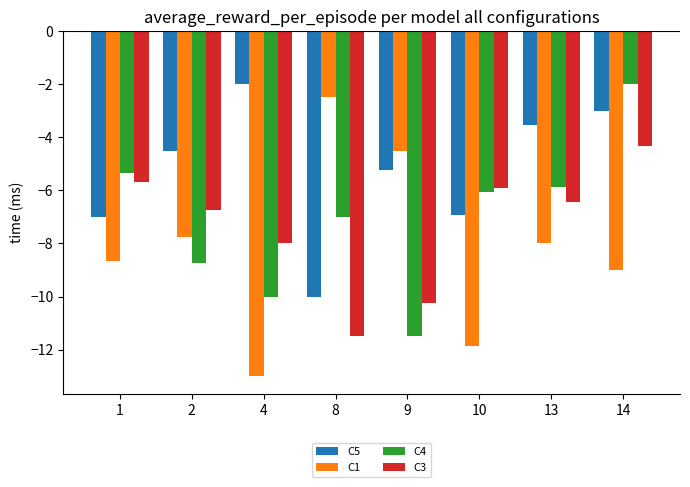

At which category is the sum across all series the highest?

14